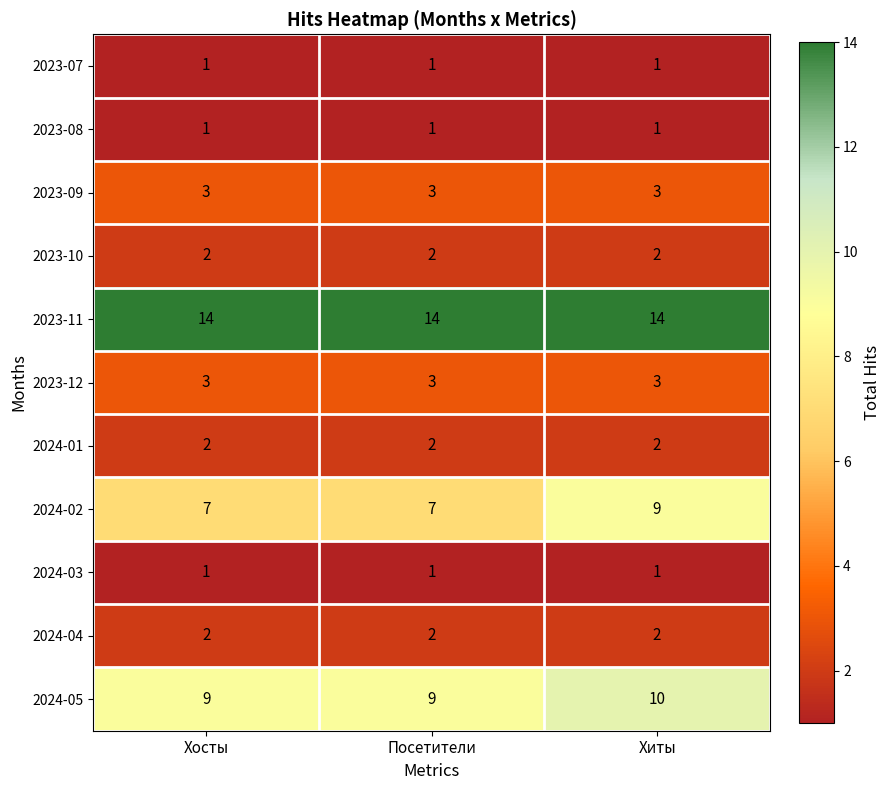

What is the maximum value shown in the chart?

14